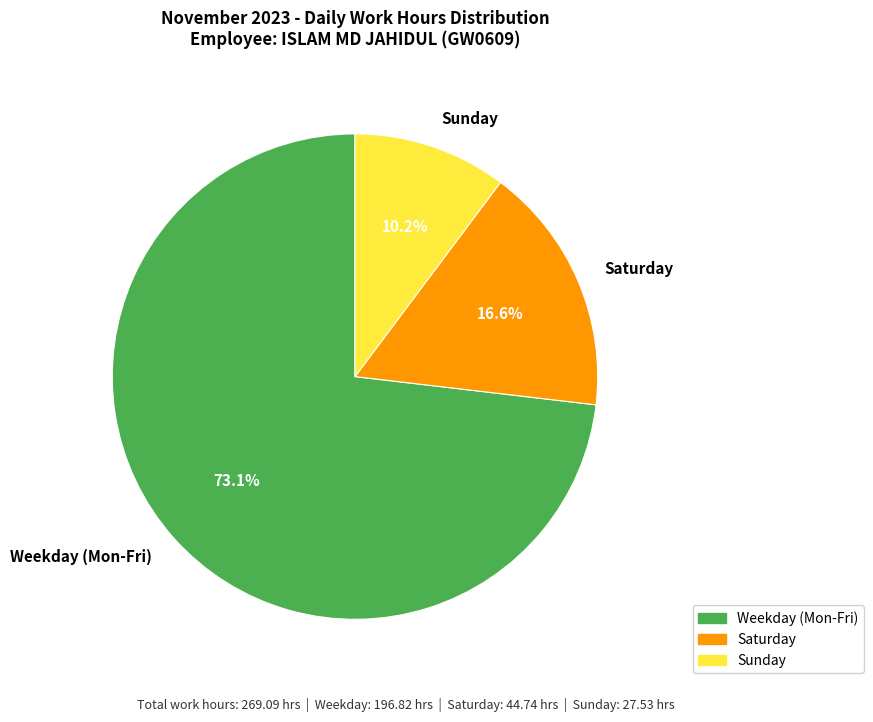

Is there any slice that represents more than half of the pie?

Yes